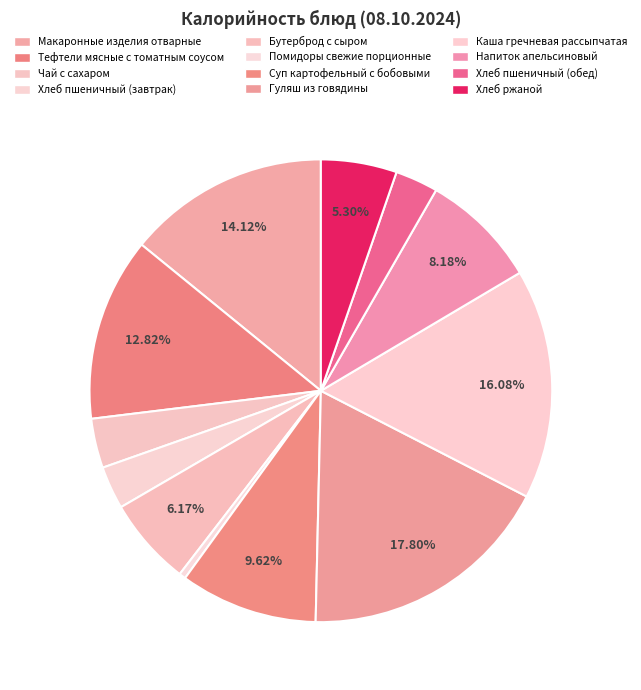

Count the number of slices in the pie.

12